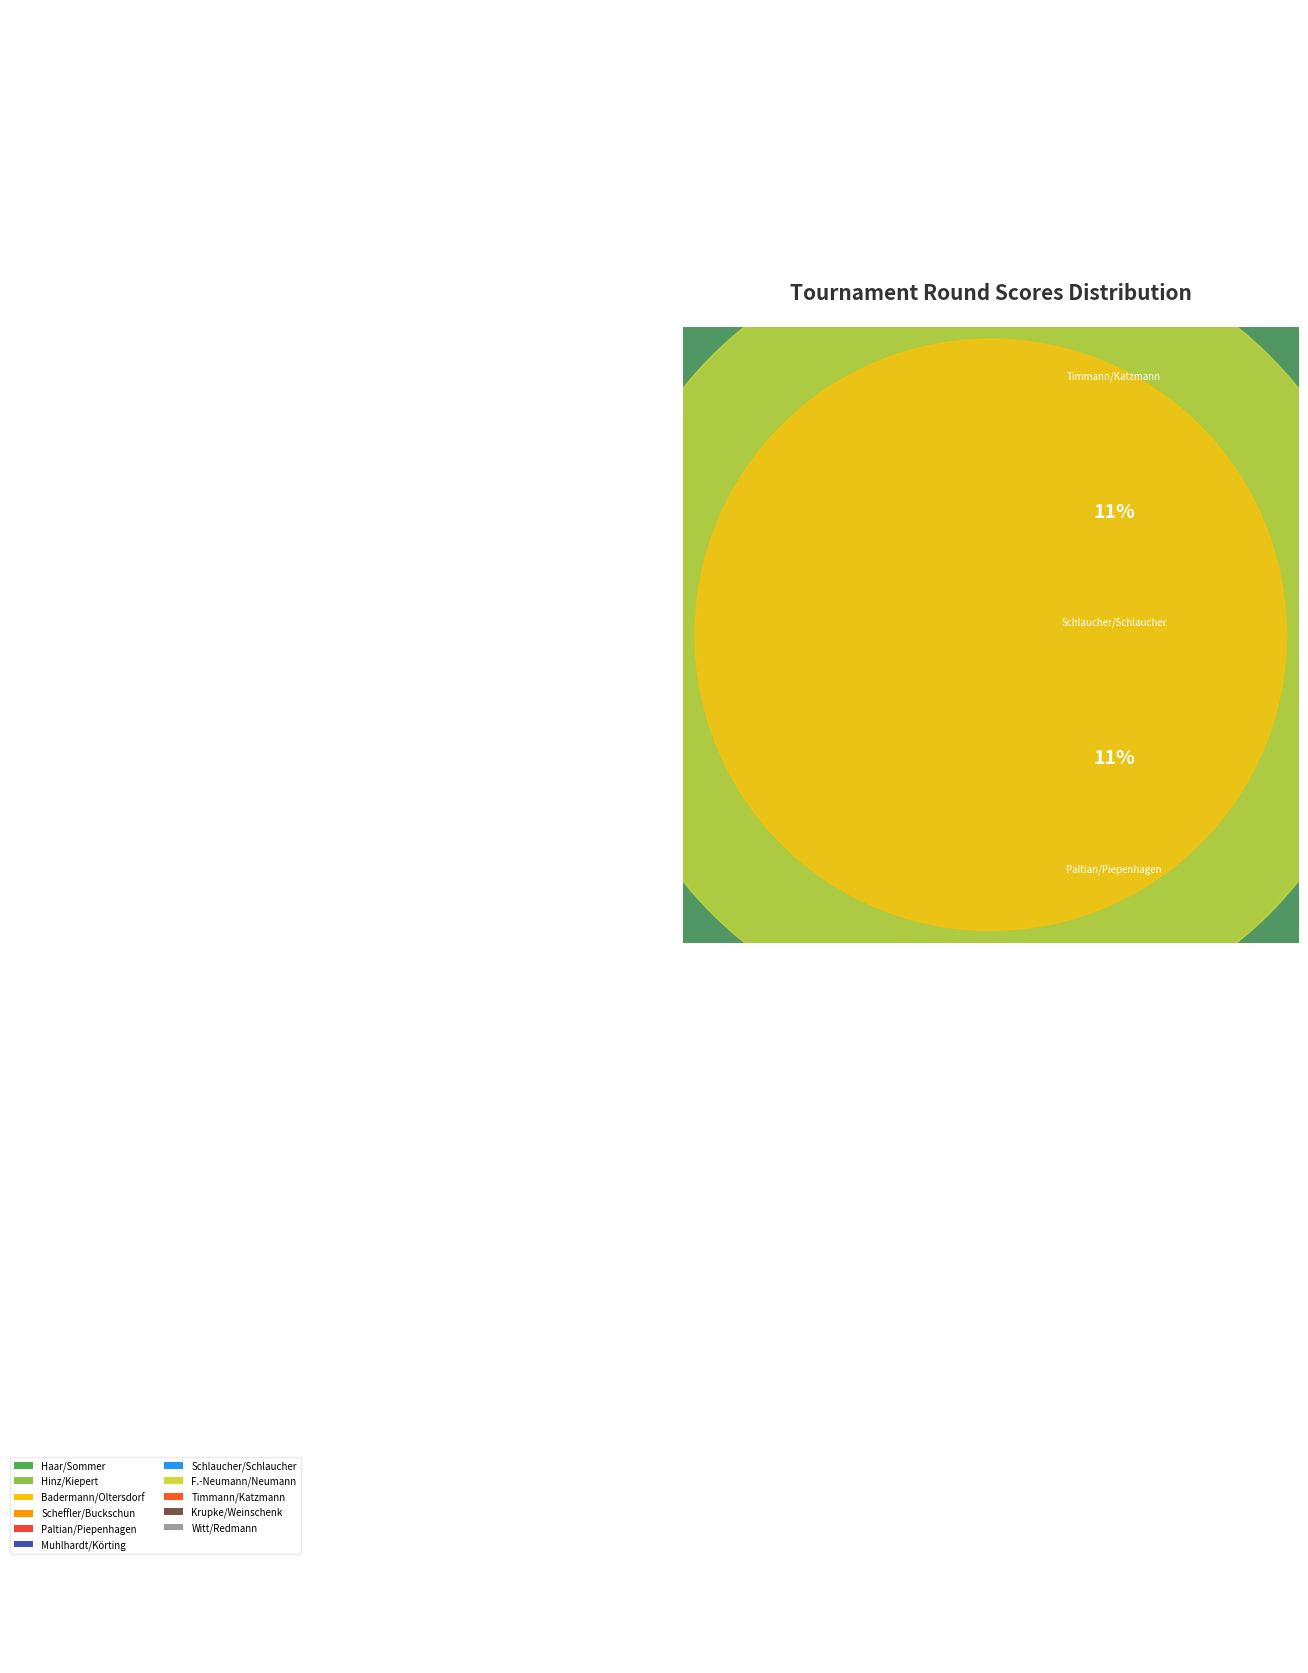

Is there any slice that represents more than half of the pie?

No